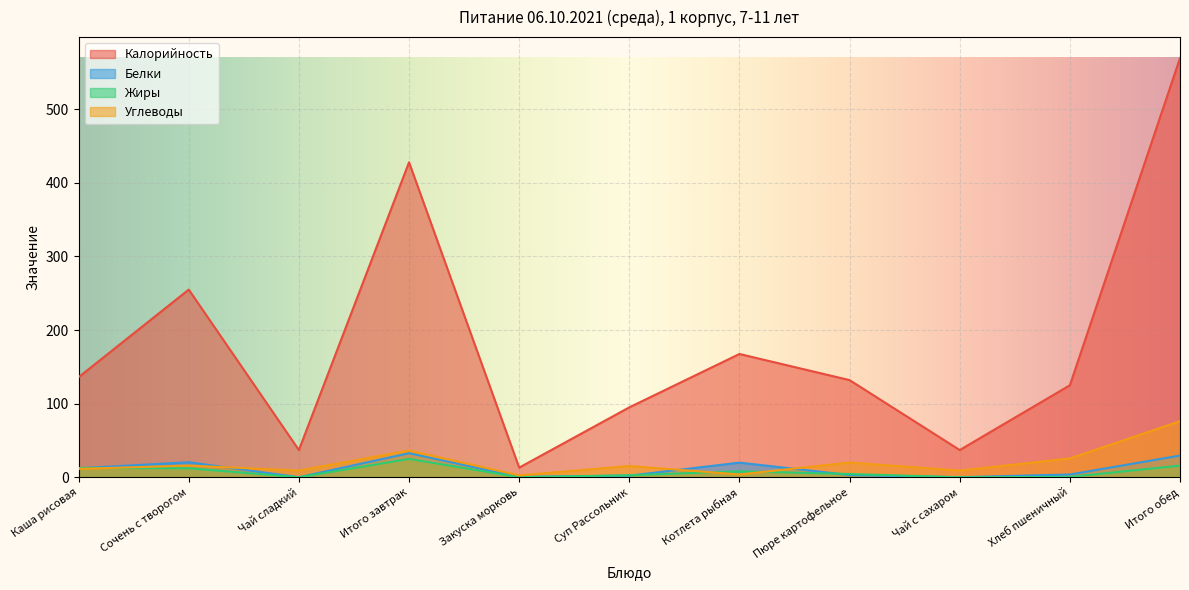

Between Суп Рассольник and Чай сладкий, which is larger?

Суп Рассольник